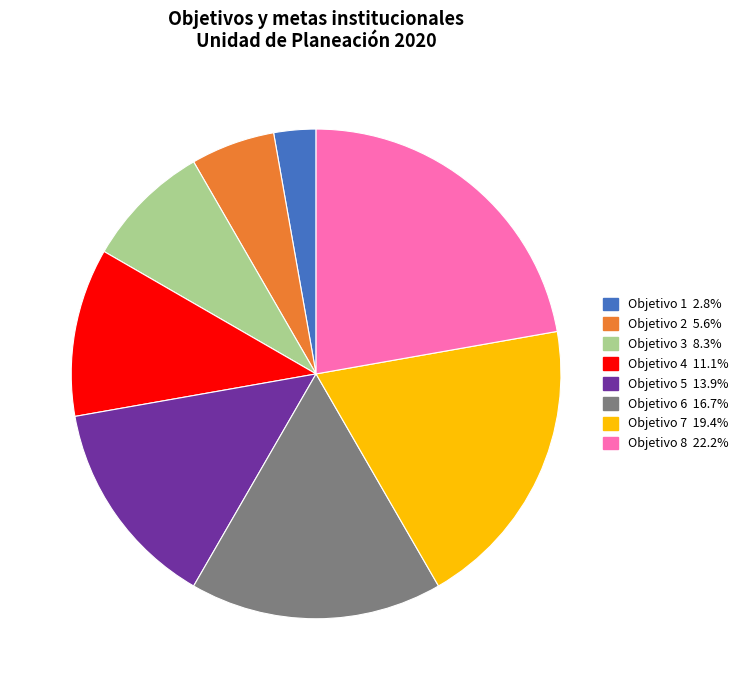

How many slices are in this pie chart?

8